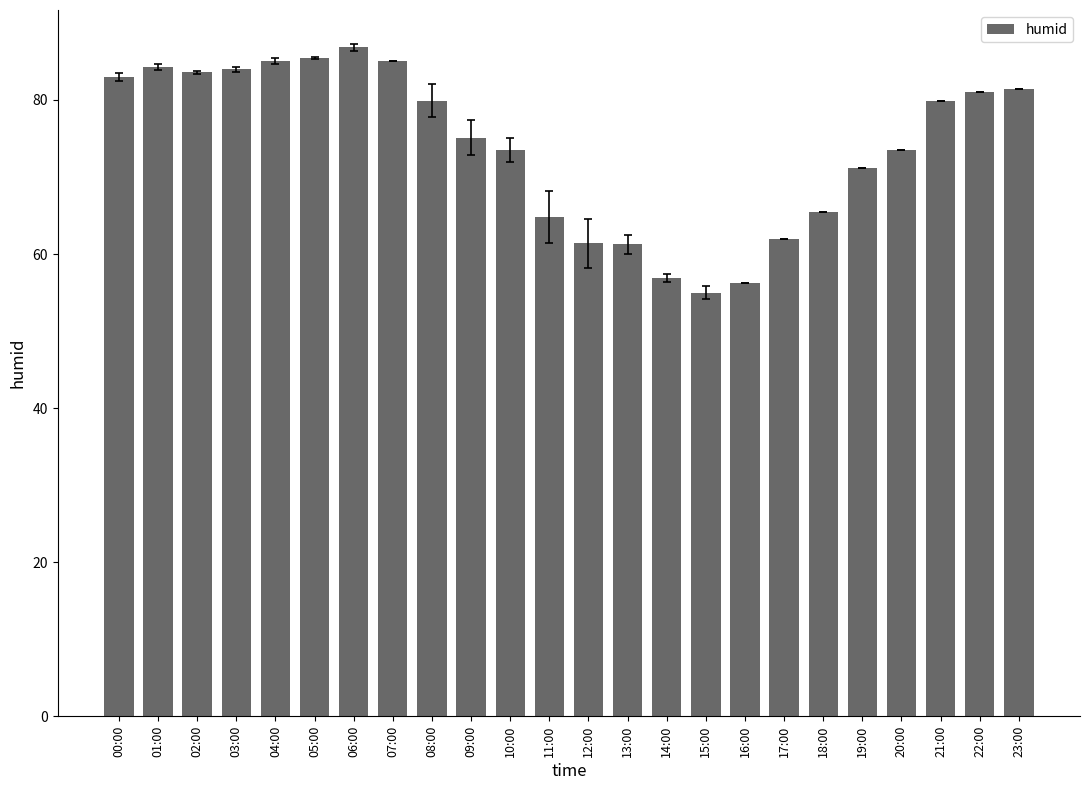

What is the change in value from 14:00 to 18:00?

+8.6